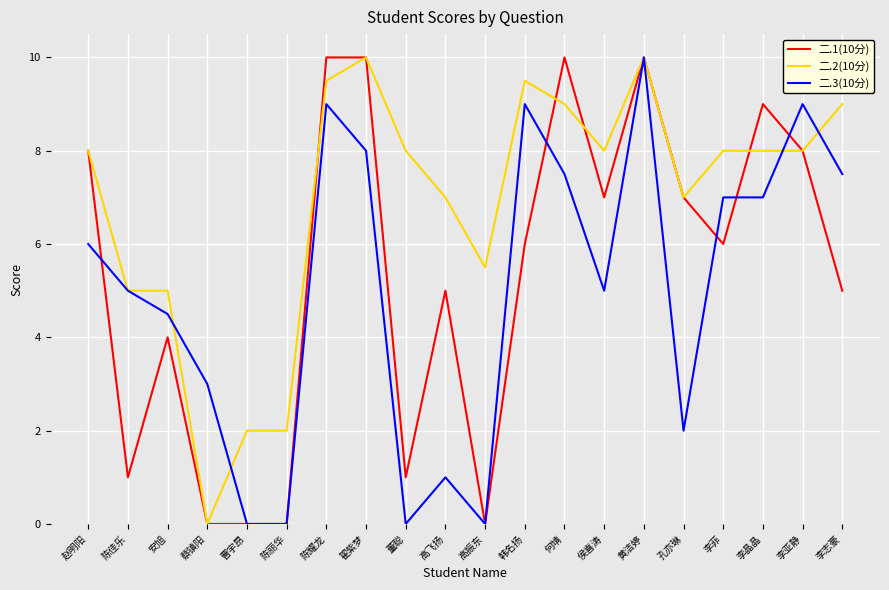

List the series in order of their overall mean, highest first.

二.2(10分), 二.1(10分), 二.3(10分)